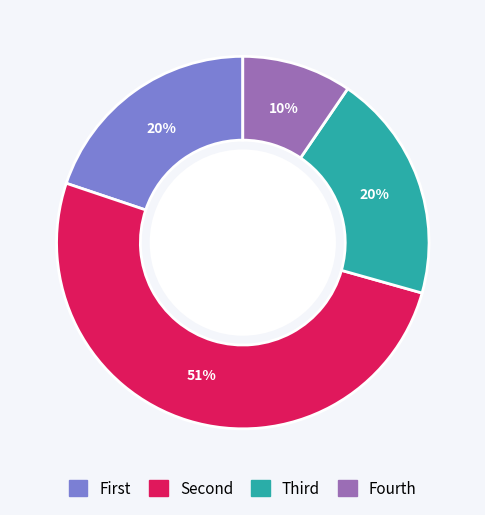

To the nearest percent, what is the average slice percentage?

25%